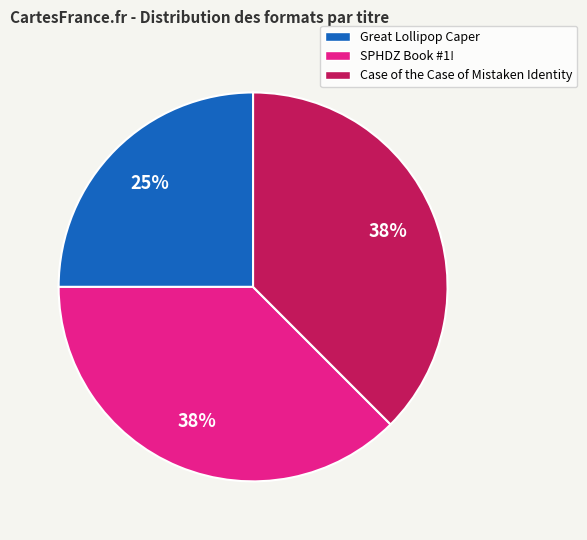

What percentage is the Great Lollipop Caper slice, to the nearest percent?

25%